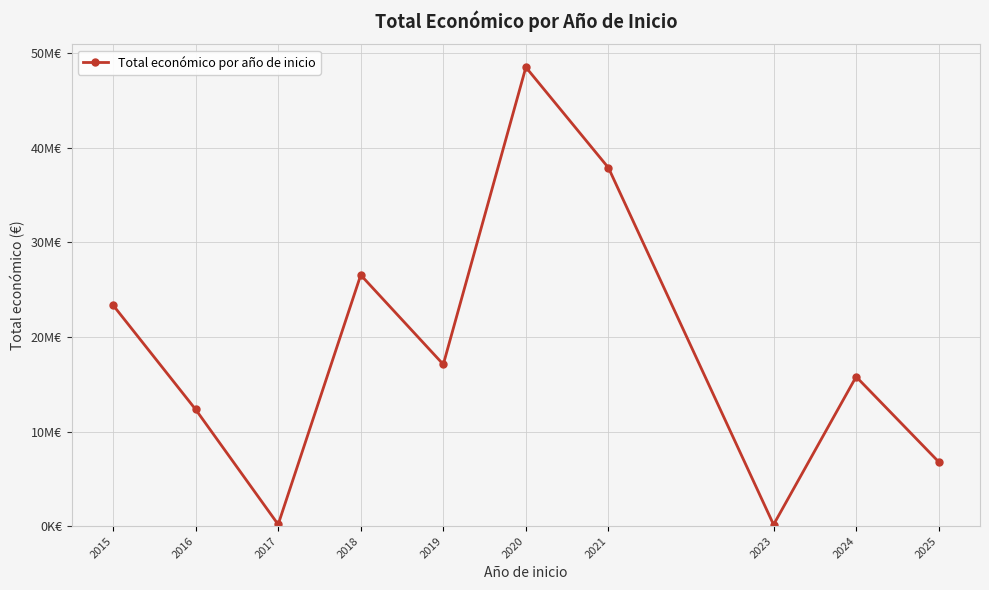

What is the value of the 7th point from the left?

37900994